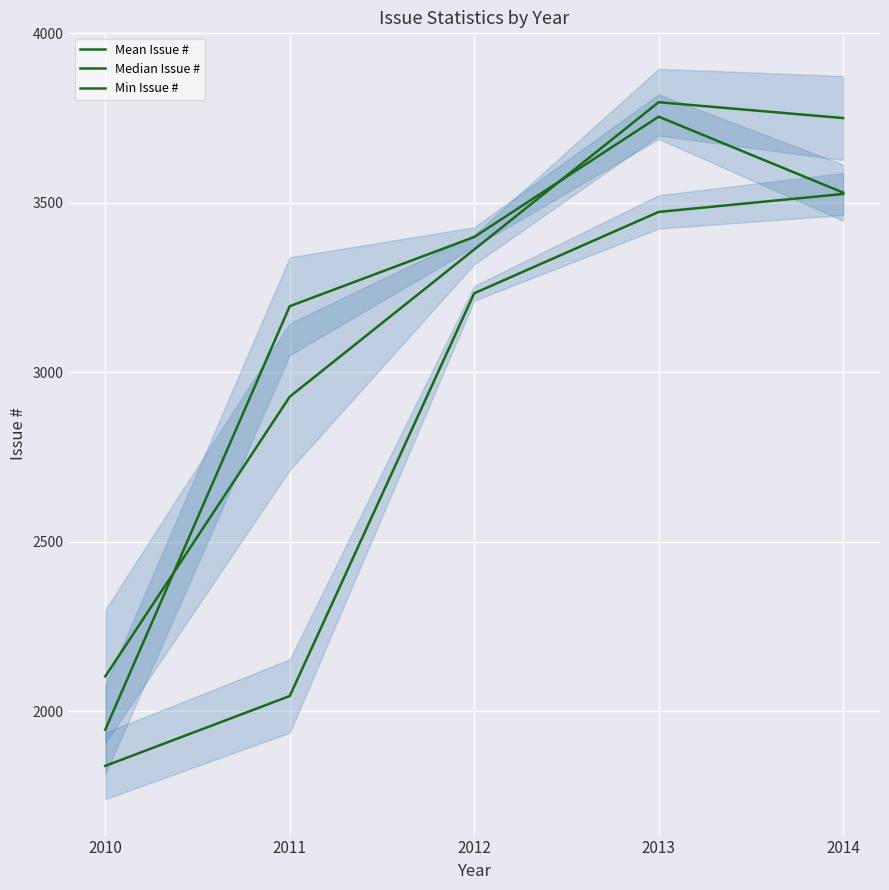

What is the value of the Min Issue # point at the 3rd from the left?

3233.0